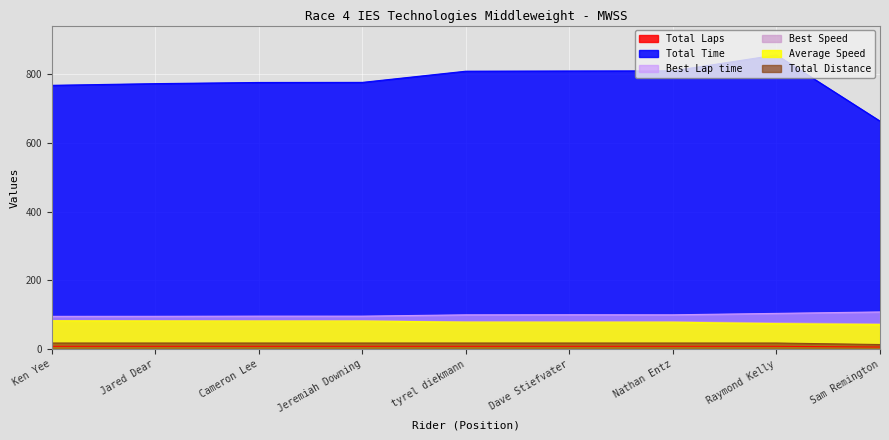

True or false: Best Lap time and Average Speed cross at least once.

False